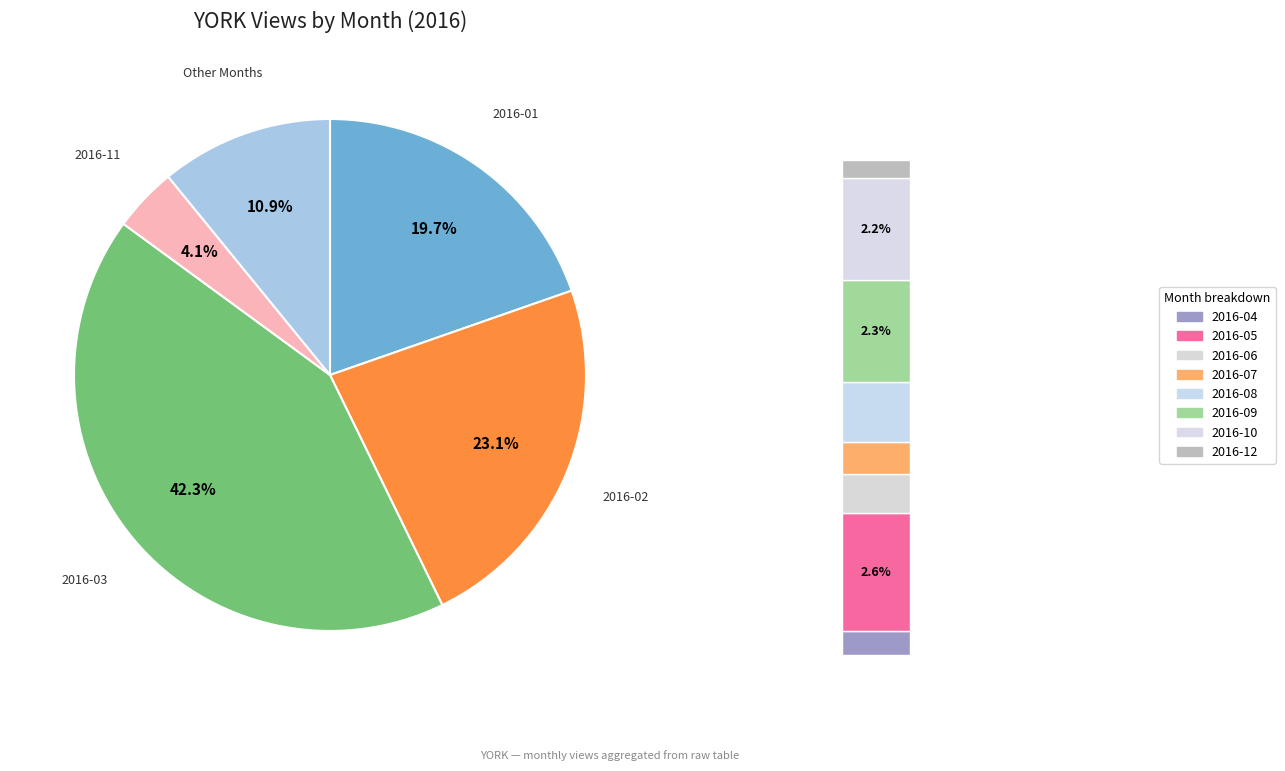

Between 2016-04 and 2016-06, which is larger?

2016-06